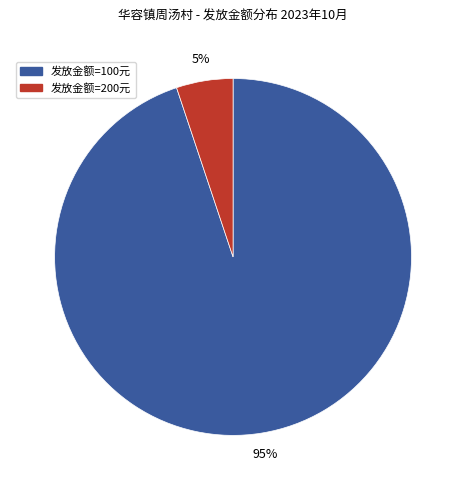

To the nearest percent, what is the average slice percentage?

50%